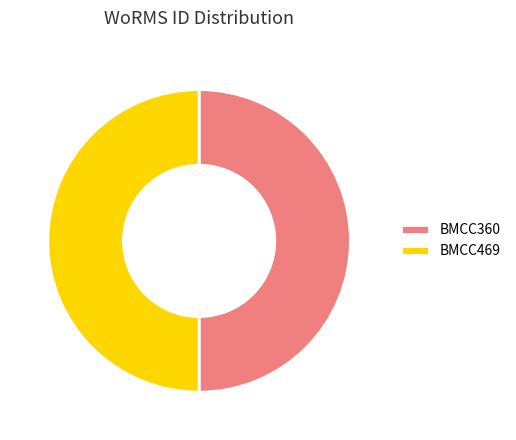

Combined, do BMCC360 and BMCC469 account for over 50%?

Yes